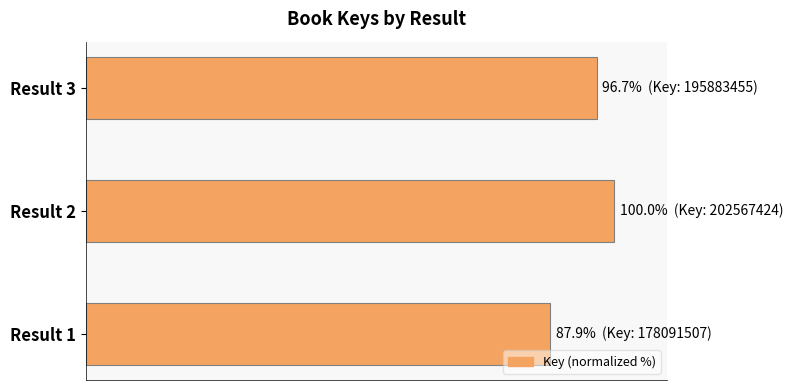

At which category does the chart reach its peak across all series?

Result 2